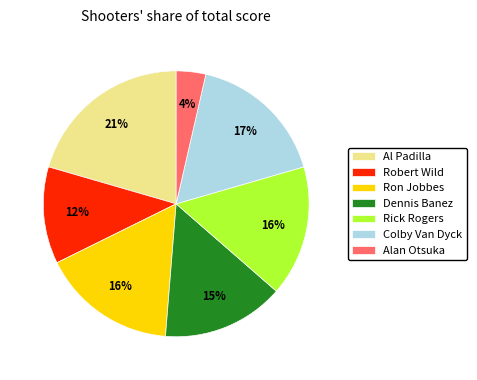

Approximately how many times larger is the value at Rick Rogers compared to Al Padilla?

0.8